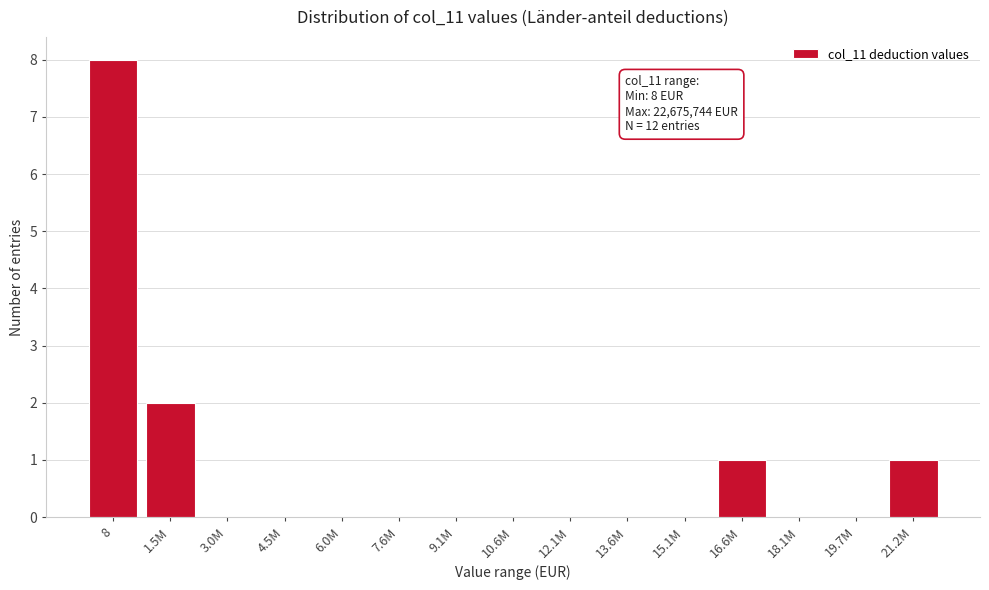

Reading left to right, list all the values displayed in this chart.

8=8	1.5M=2	3.0M=0	4.5M=0	6.0M=0	7.6M=0	9.1M=0	10.6M=0	12.1M=0	13.6M=0	15.1M=0	16.6M=1	18.1M=0	19.7M=0	21.2M=1